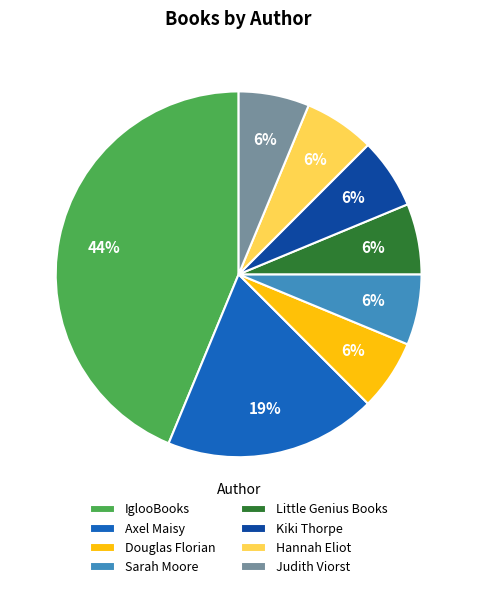

To the nearest percent, what is the average slice percentage?

12%